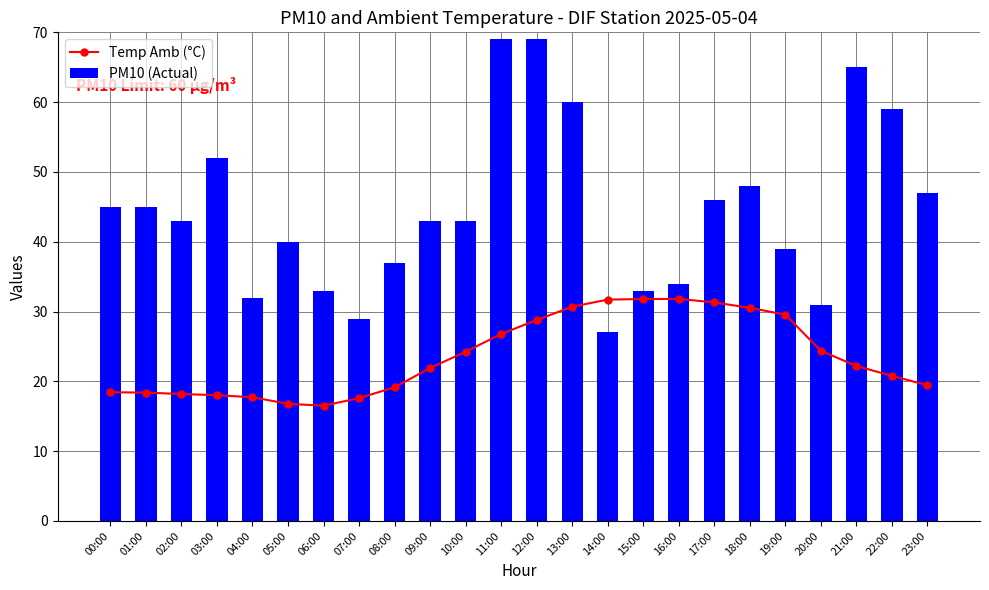

Reading left to right, what are all the values shown in this chart?

Temp Amb (°C): 00:00=18.4	01:00=18.4	02:00=18.2	03:00=18.0	04:00=17.7	05:00=16.8	06:00=16.5	07:00=17.6	08:00=19.1	09:00=21.9	10:00=24.2	11:00=26.8	12:00=28.8	13:00=30.7	14:00=31.7	15:00=31.8	16:00=31.8	17:00=31.3	18:00=30.5	19:00=29.6	20:00=24.4	21:00=22.2	22:00=20.8	23:00=19.4
PM10 (Actual): 00:00=45.0	01:00=45.0	02:00=43.0	03:00=52.0	04:00=32.0	05:00=40.0	06:00=33.0	07:00=29.0	08:00=37.0	09:00=43.0	10:00=43.0	11:00=69.0	12:00=69.0	13:00=60.0	14:00=27.0	15:00=33.0	16:00=34.0	17:00=46.0	18:00=48.0	19:00=39.0	20:00=31.0	21:00=65.0	22:00=59.0	23:00=47.0